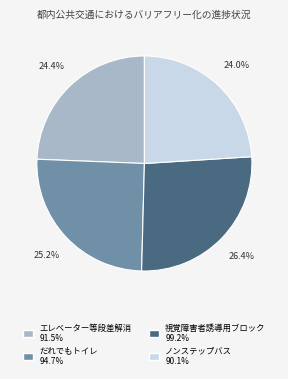

Is there a majority slice in this chart?

No